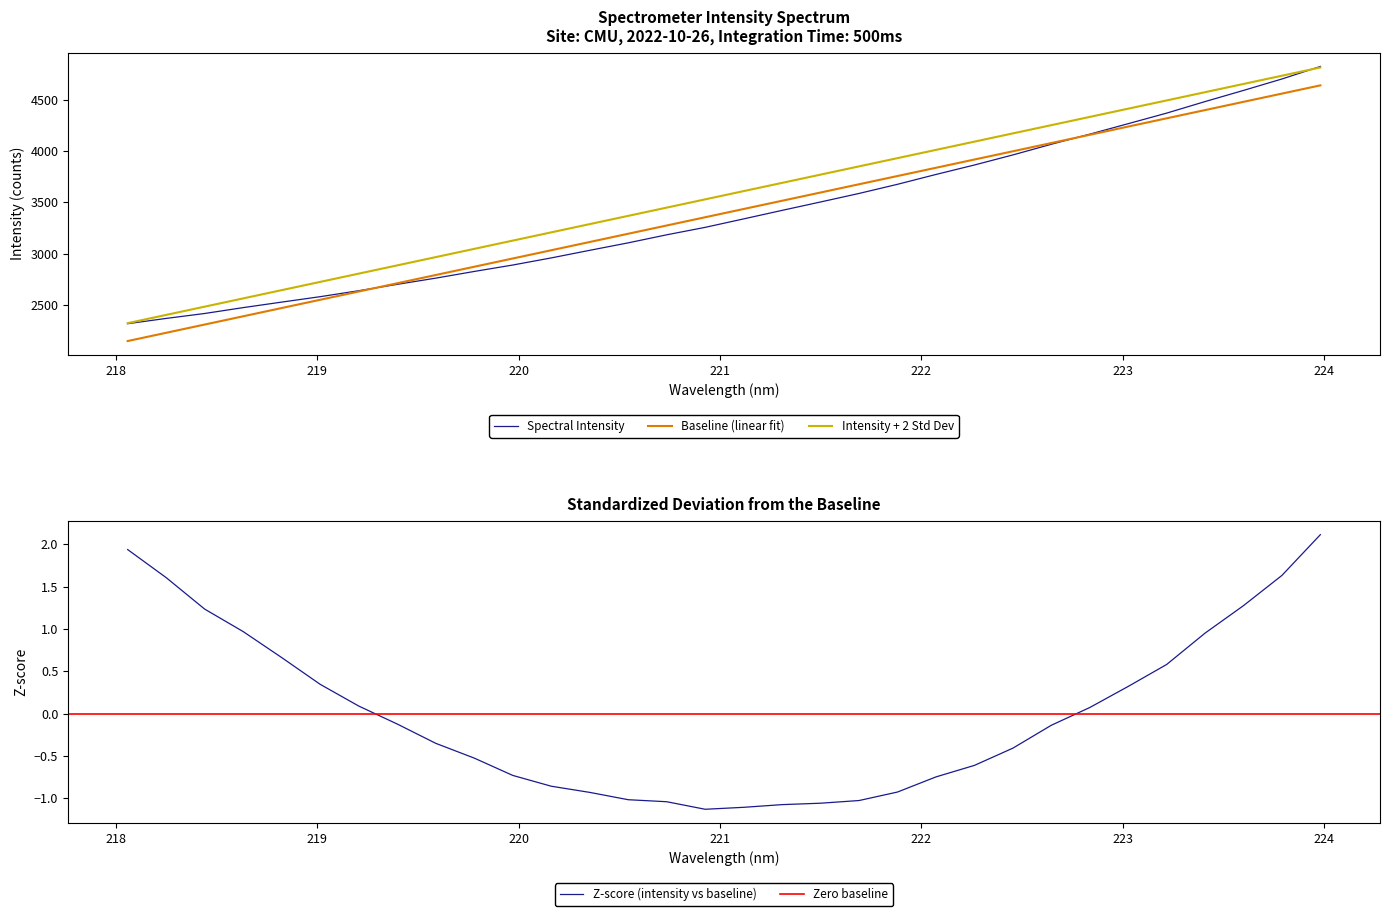

True or false: there are more than 0 points higher than both neighbors.

False